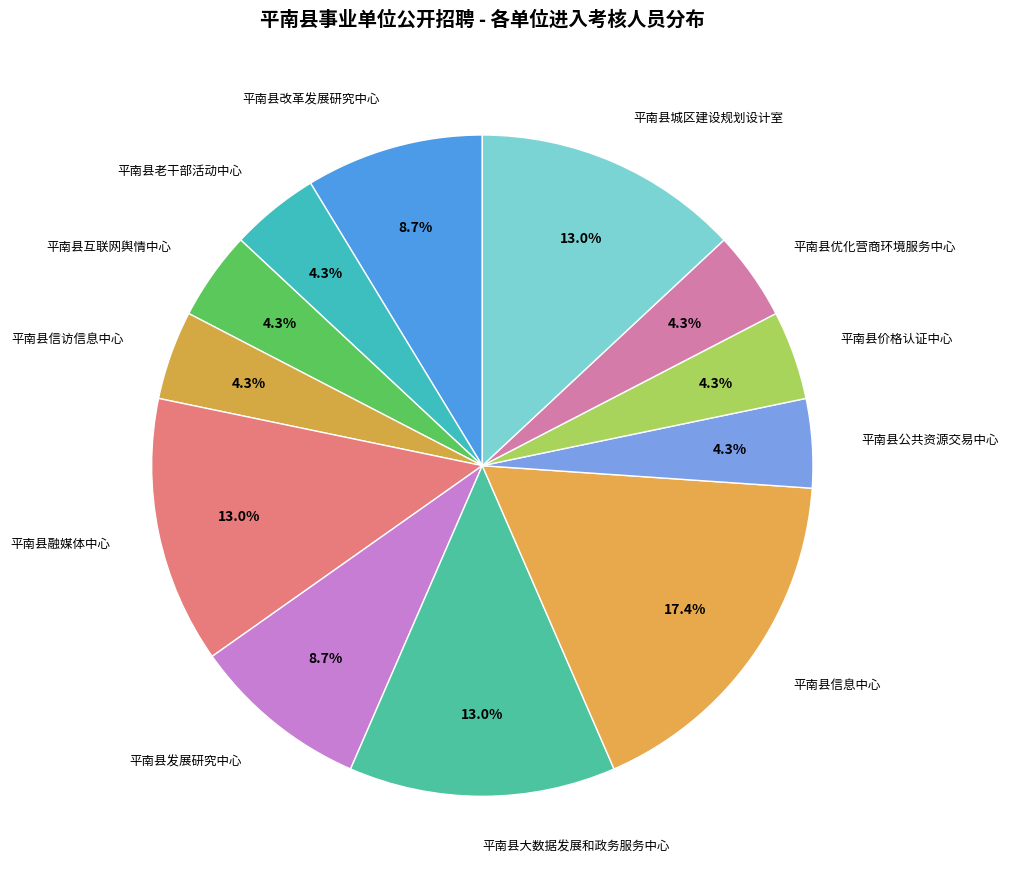

To the nearest percent, what is the difference between the largest and smallest slice percentages?

13%